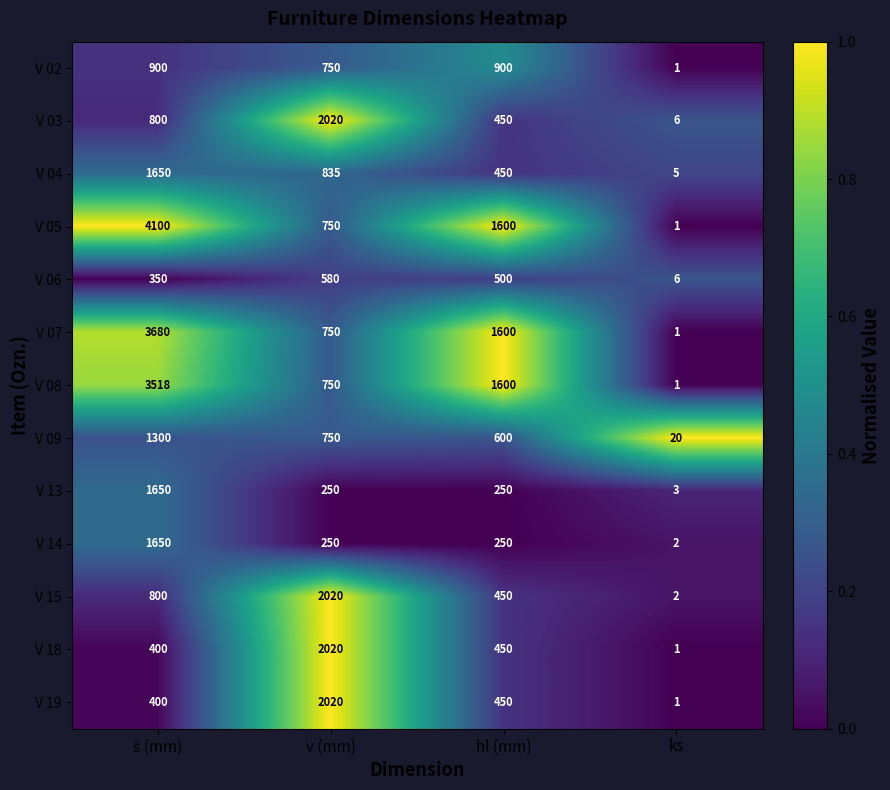

The value of V 06 at ks is 6. True or false?

True